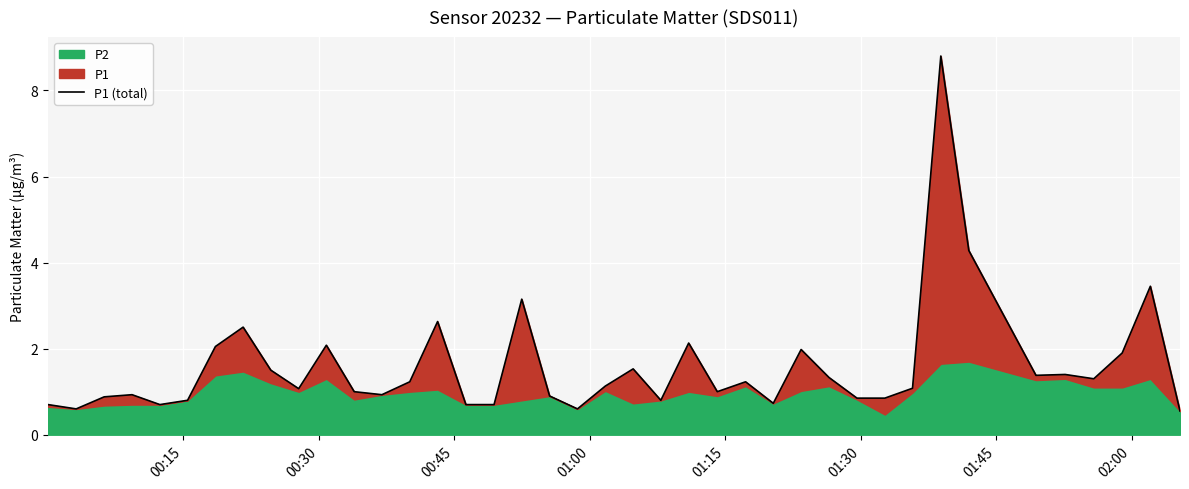

How many values are below 1?

16